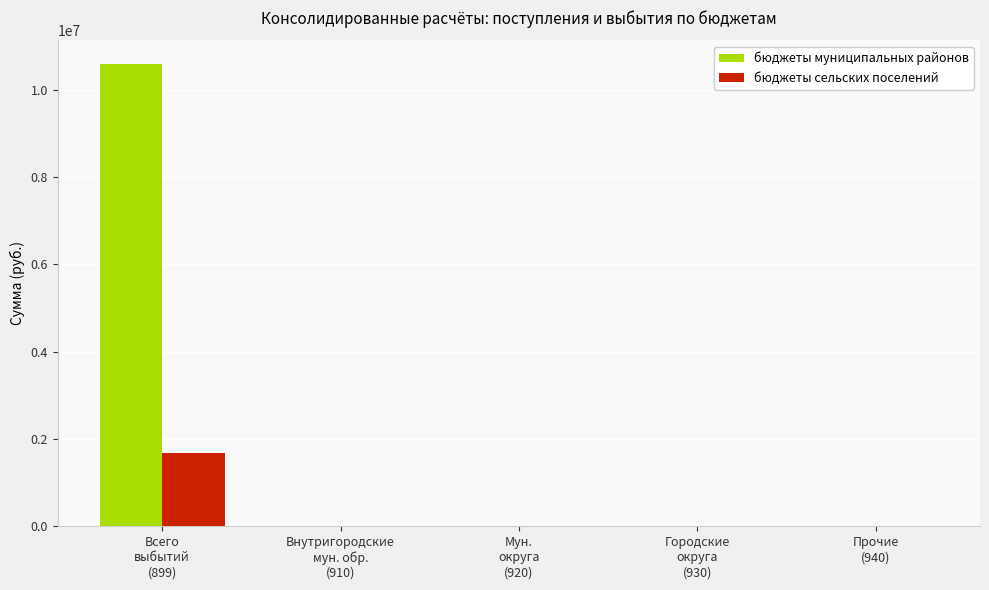

What is the highest value of the бюджеты муниципальных районов series?

10601319.9